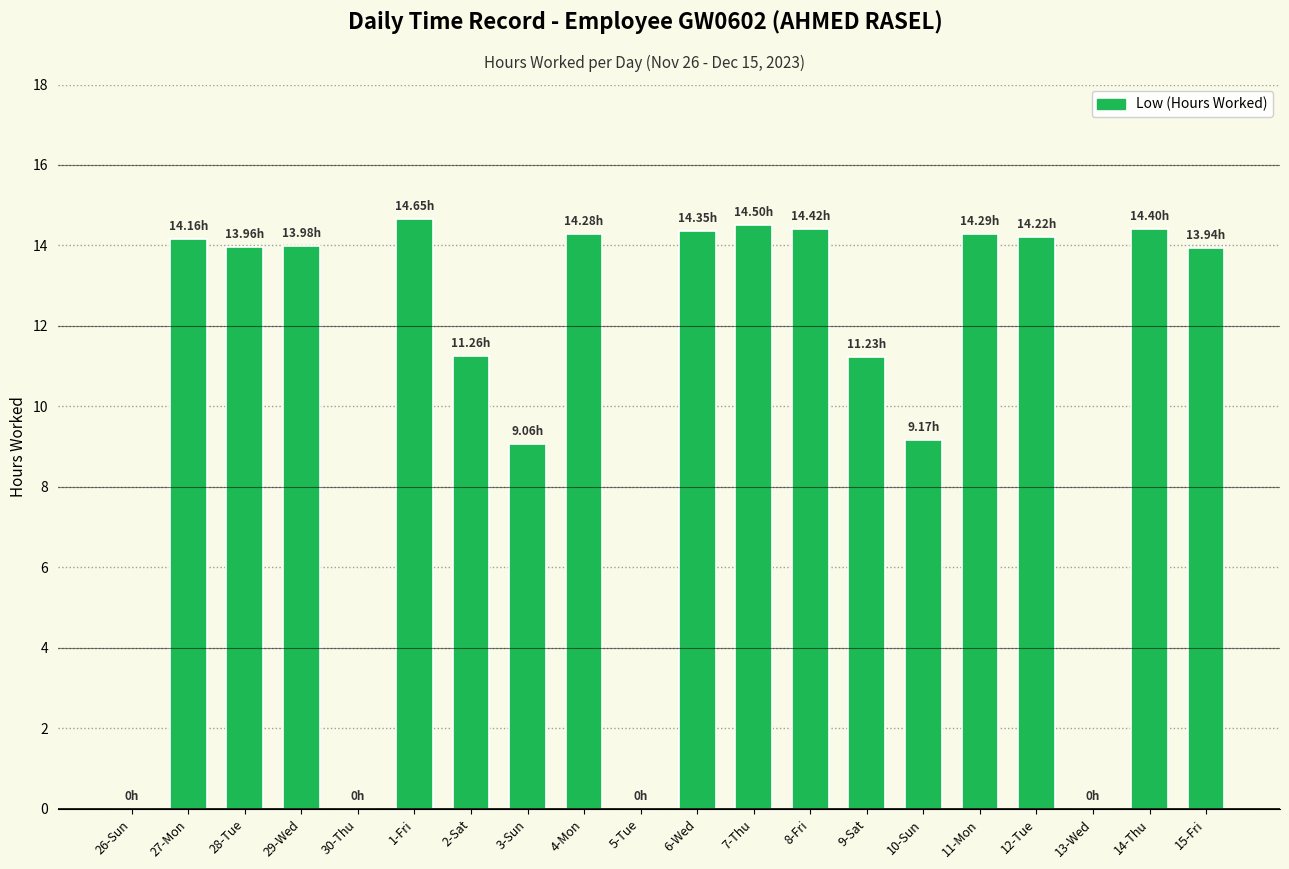

Approximately how many times larger is the value at 14-Thu compared to 27-Mon?

1.0